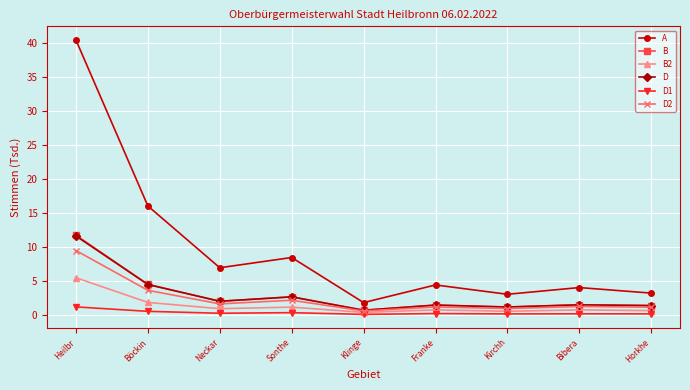

What is the average value of the B series?

3.0